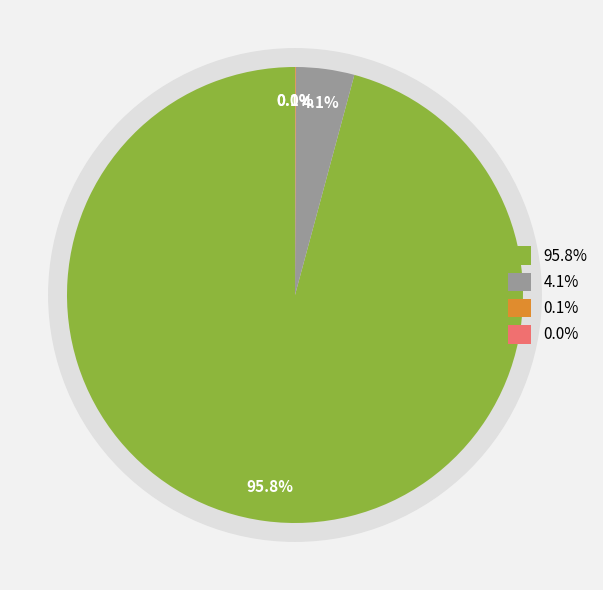

To the nearest percent, what portion does Additional Paid-in Capital represent?

96%